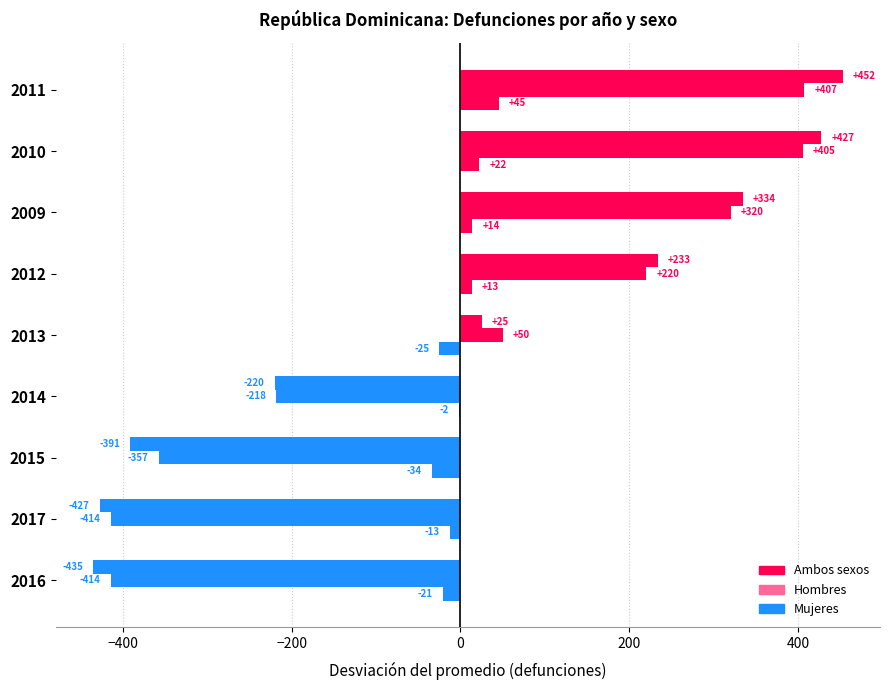

How many data points in Hombres are above 50?

5